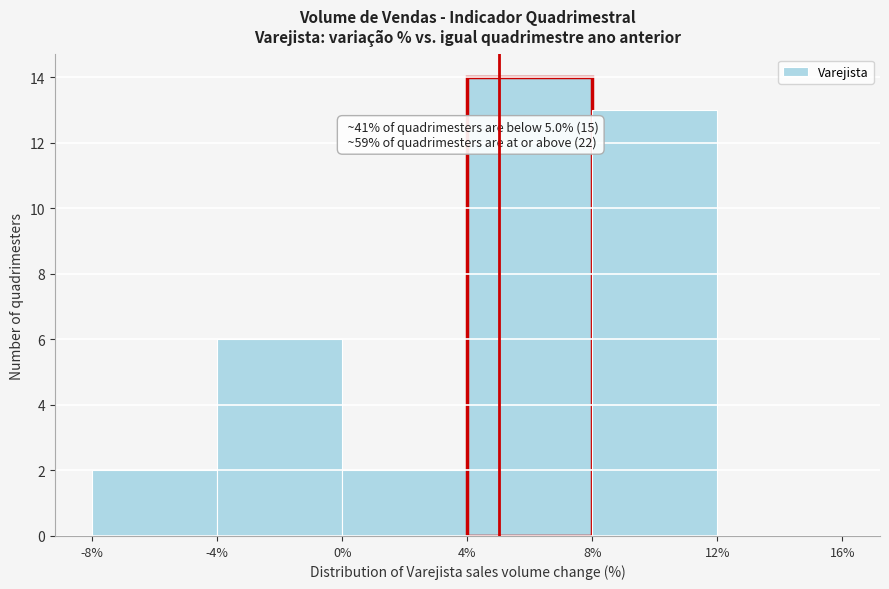

Over which range of the x-axis is the bar tallest?

4% to 8%